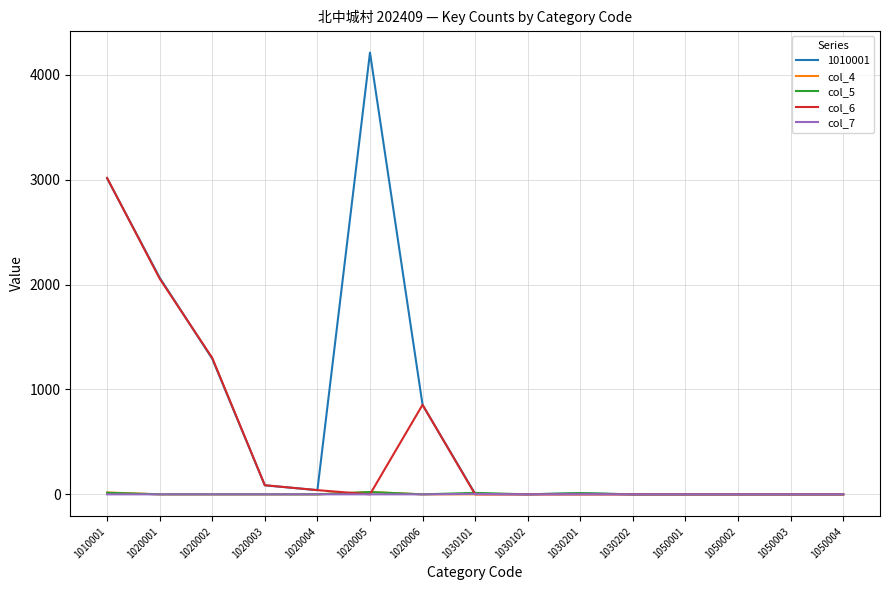

What is the difference between the second highest and minimum values in the col_6 series?

2057